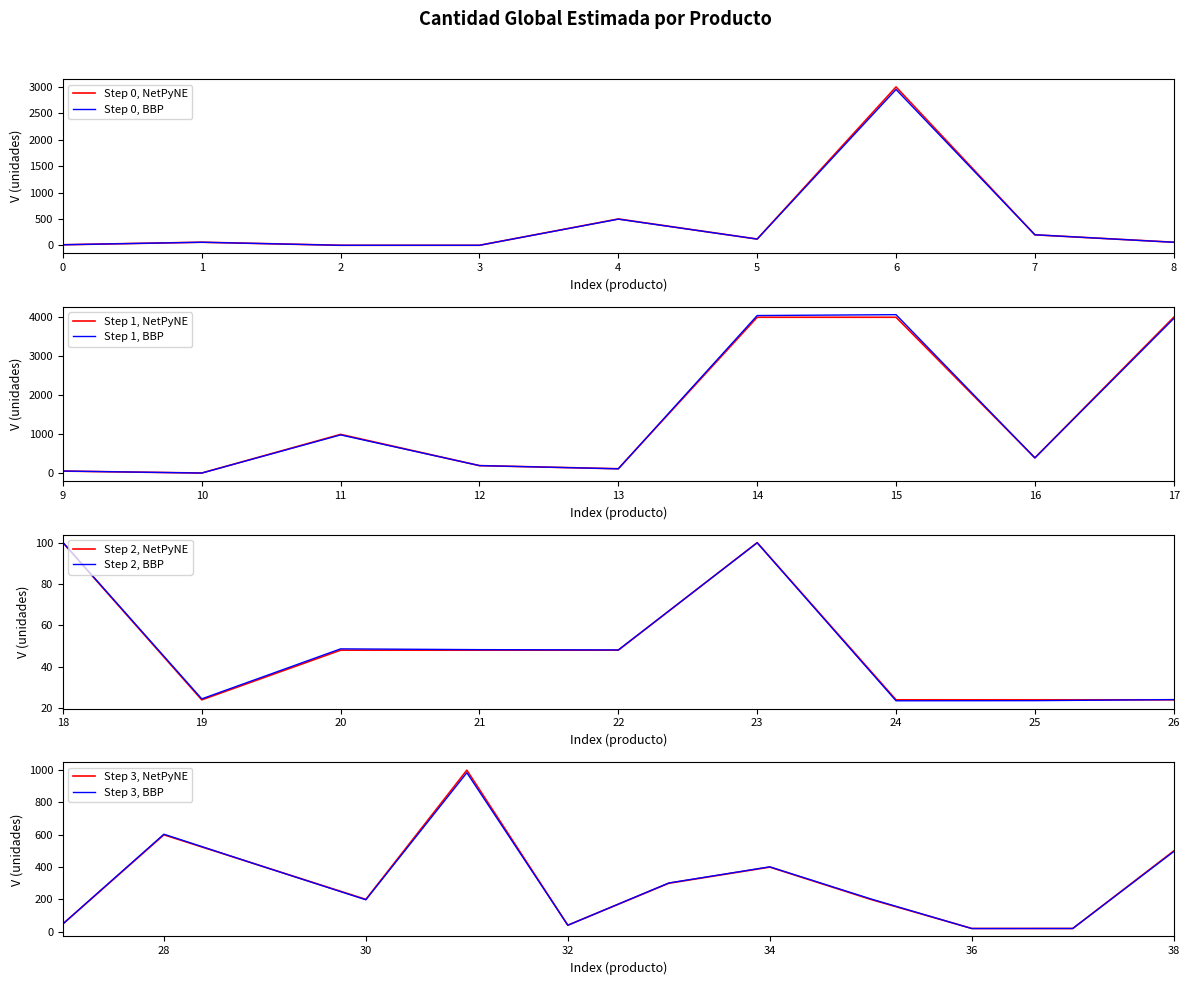

Is it true that the value at 44103105 is 86?

False